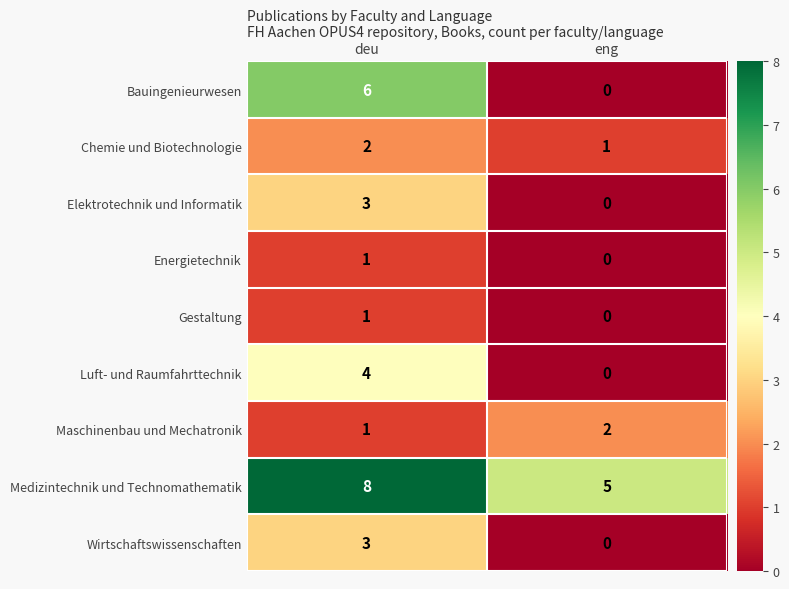

At which category is the sum across all series the highest?

deu